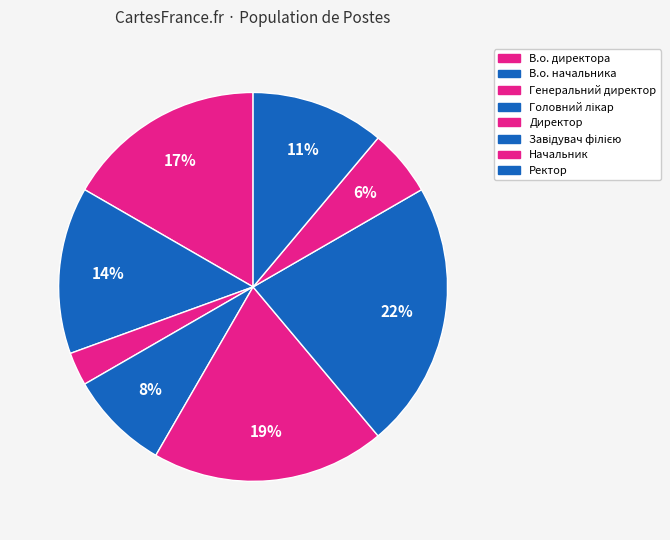

To the nearest percent, what percentage of the pie is Генеральний директор?

3%